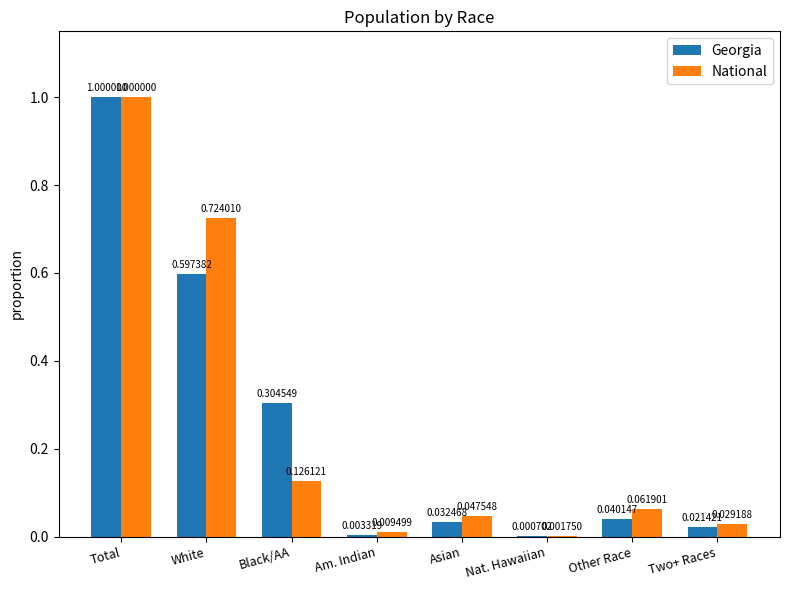

Is the value of National at Black/AA greater than the value of Georgia at Total?

No